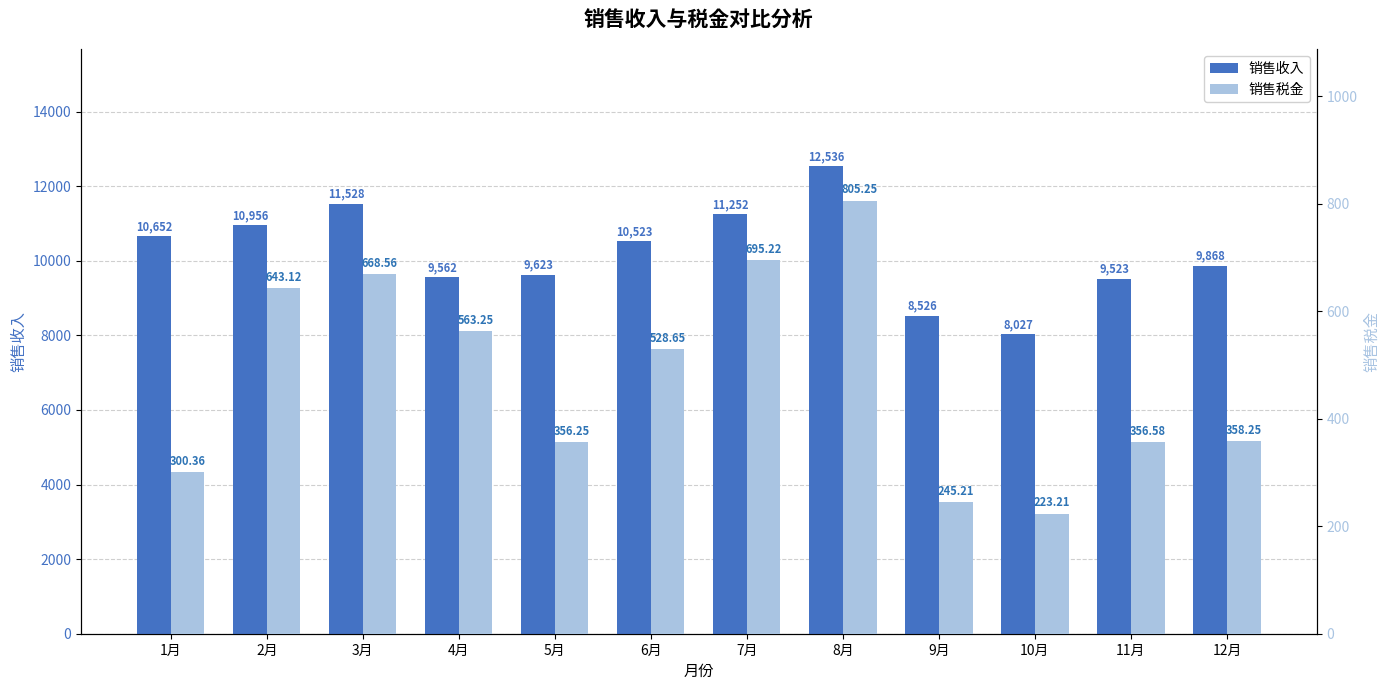

What is the minimum value for 销售收入?

8027.0